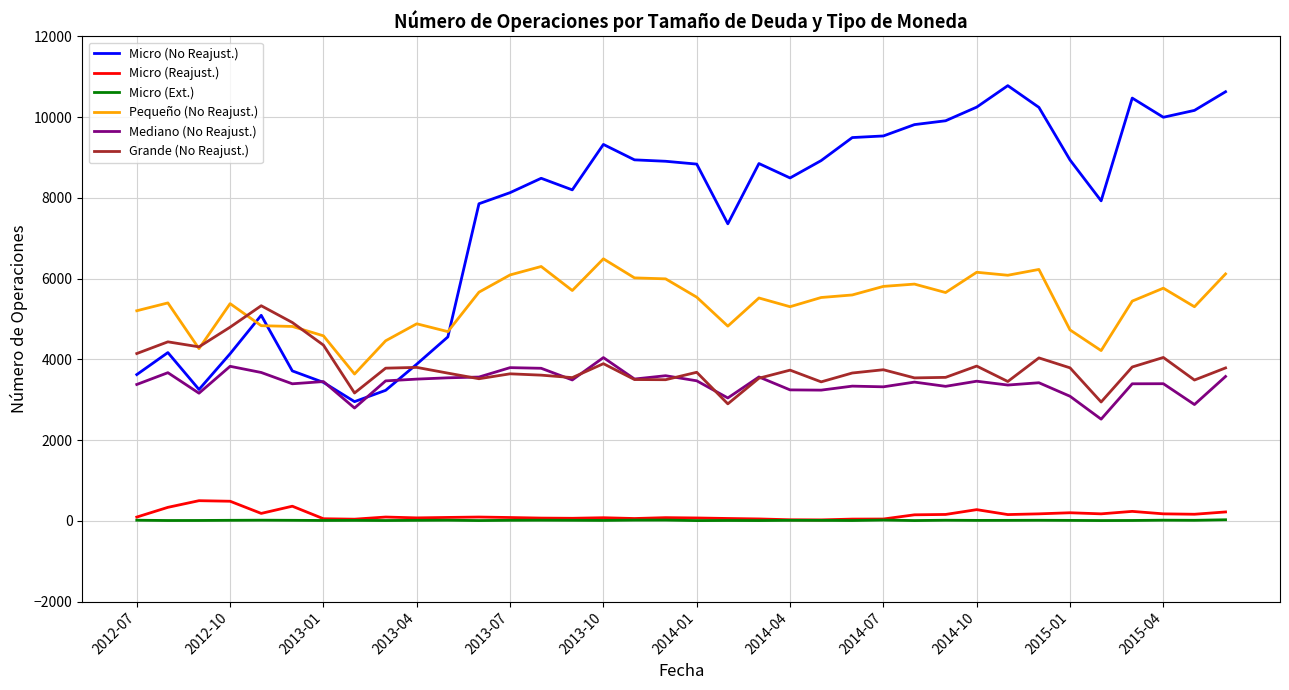

Which series has the largest total across all categories?

Micro (No Reajust.)